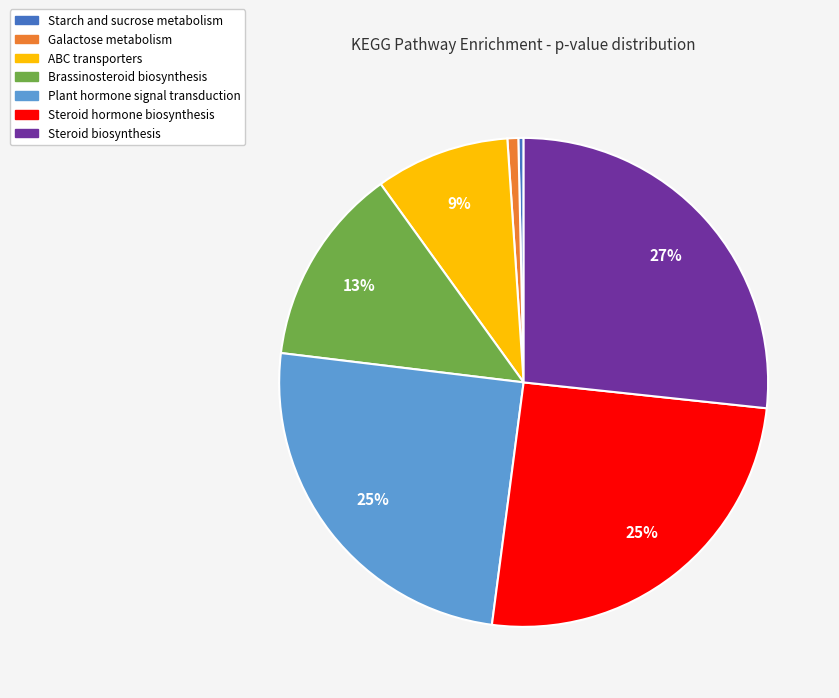

To the nearest percent, what is the average slice percentage?

14%